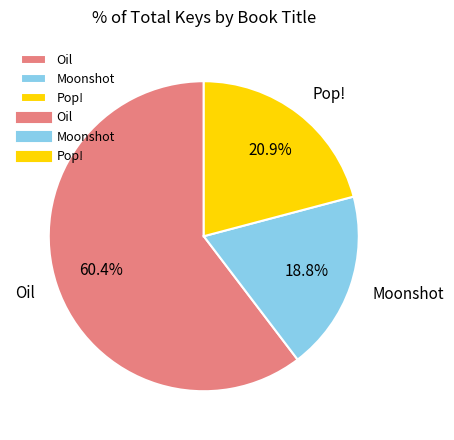

True or false: Moonshot accounts for 28% of the total.

False